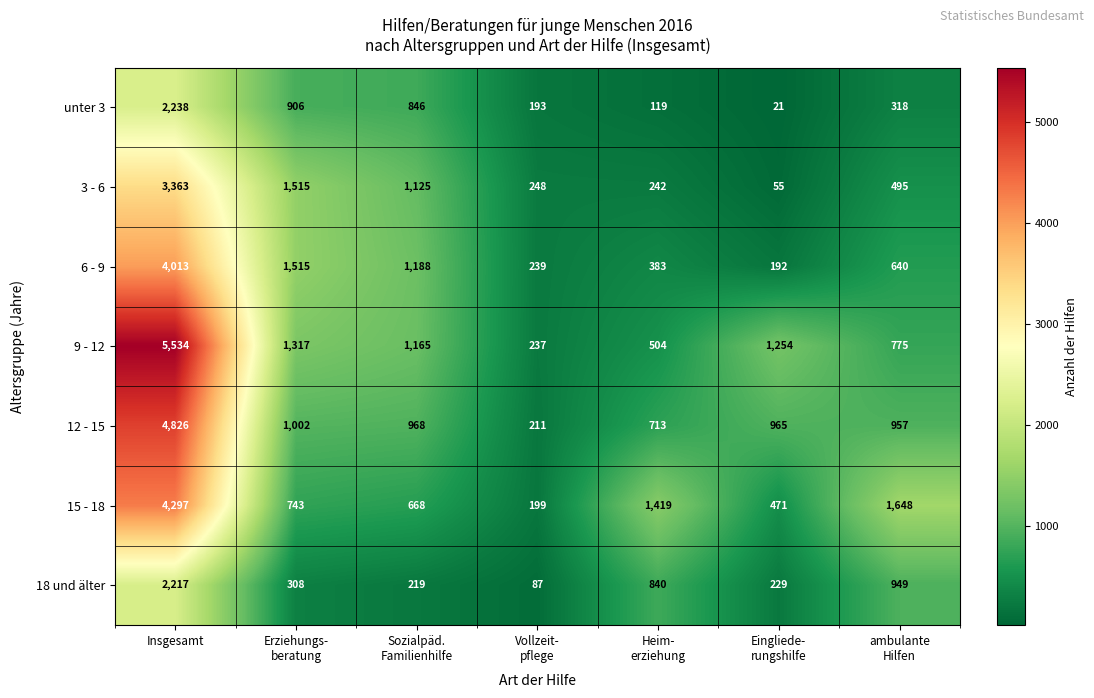

What is the difference between the second highest and minimum values in the 15 - 18 series?

1449